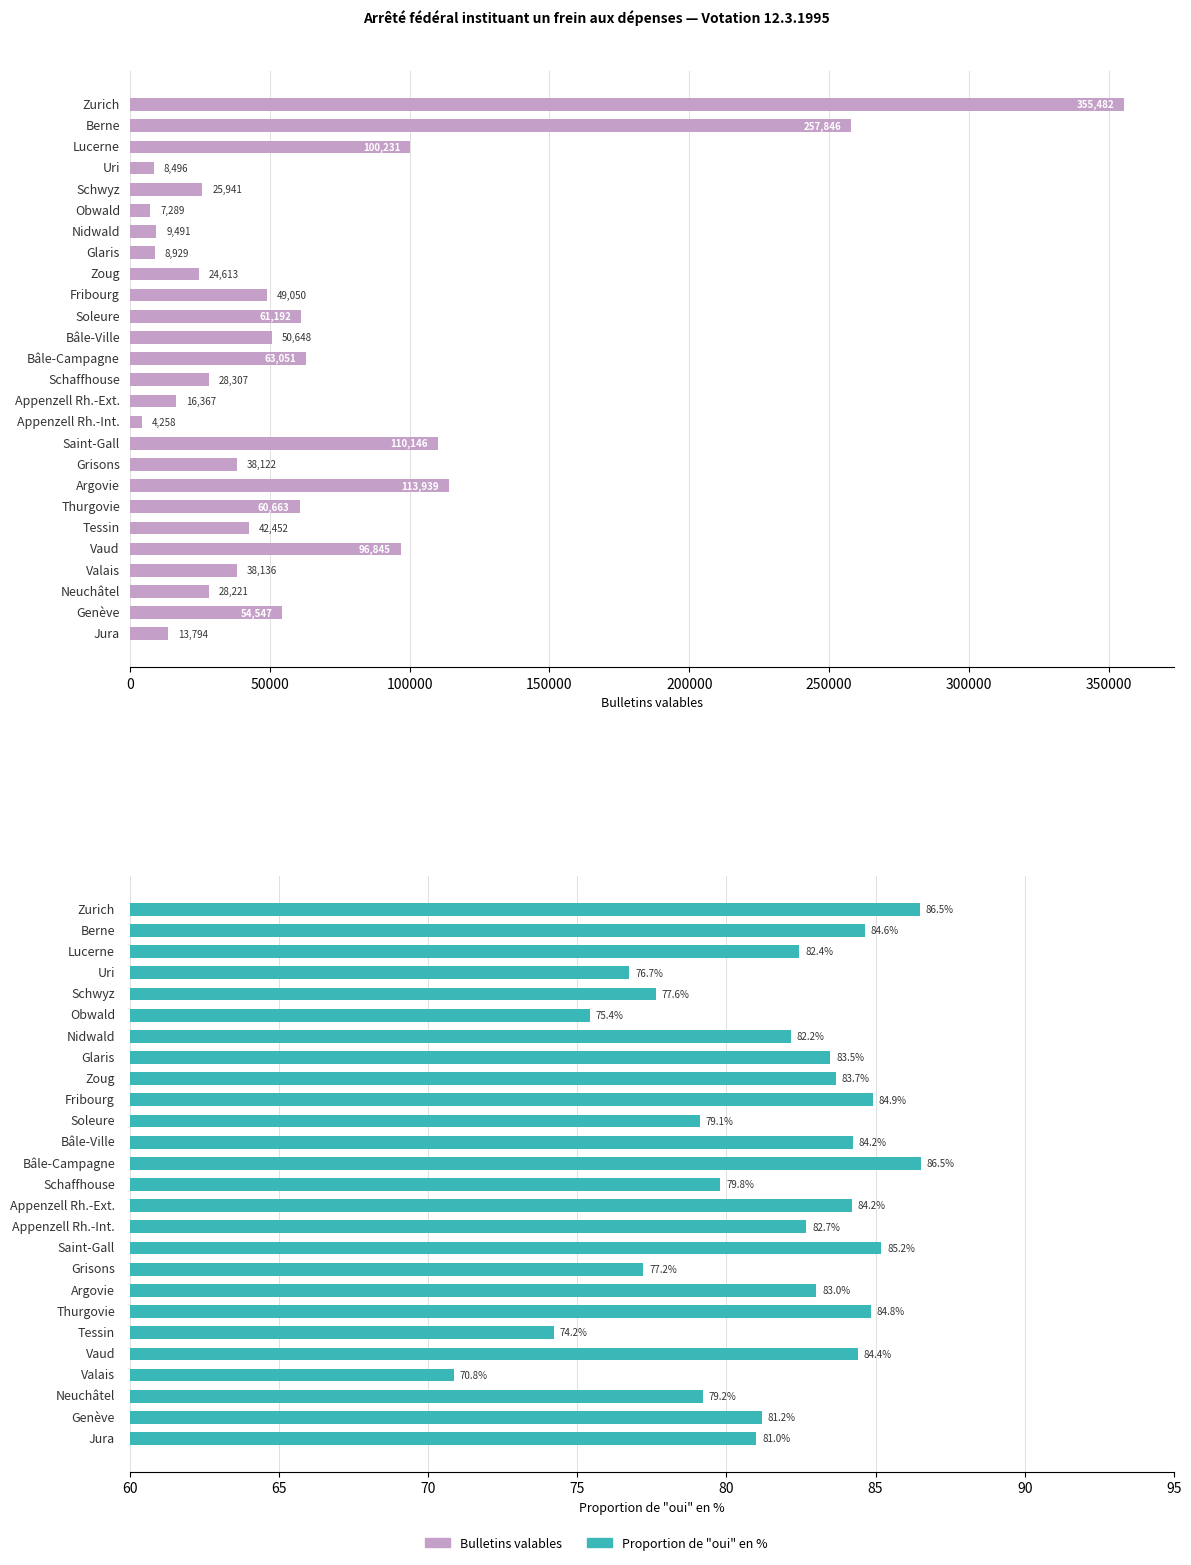

Is it true that Proportion de oui en % equals 82.4 at 100000?

True